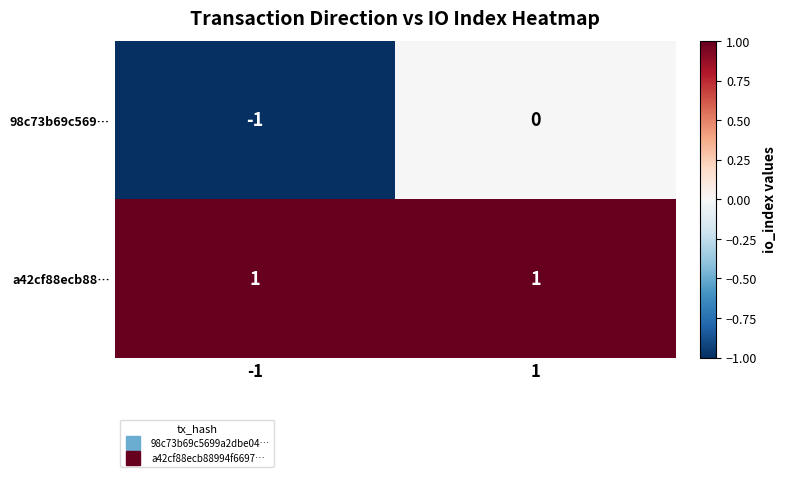

Between -1 and 1, which series saw the biggest shift?

98c73b69c569…